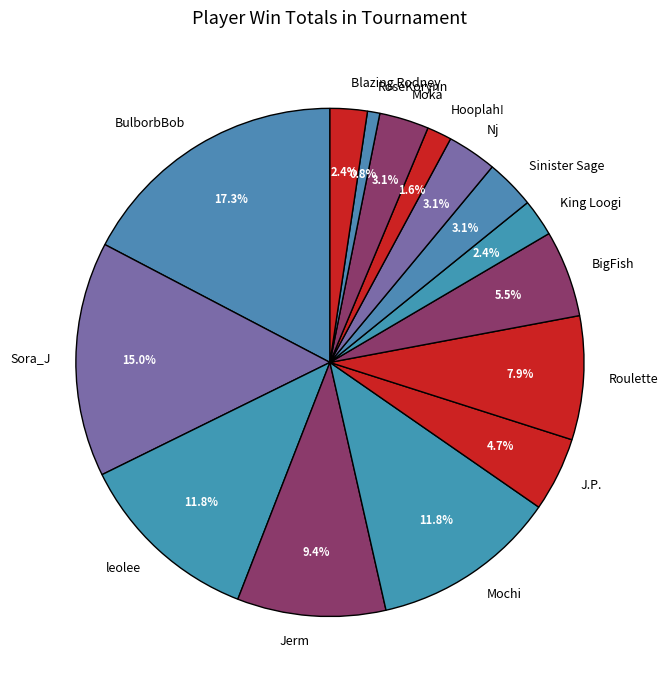

Is it true that Roulette is 1% of the pie?

False